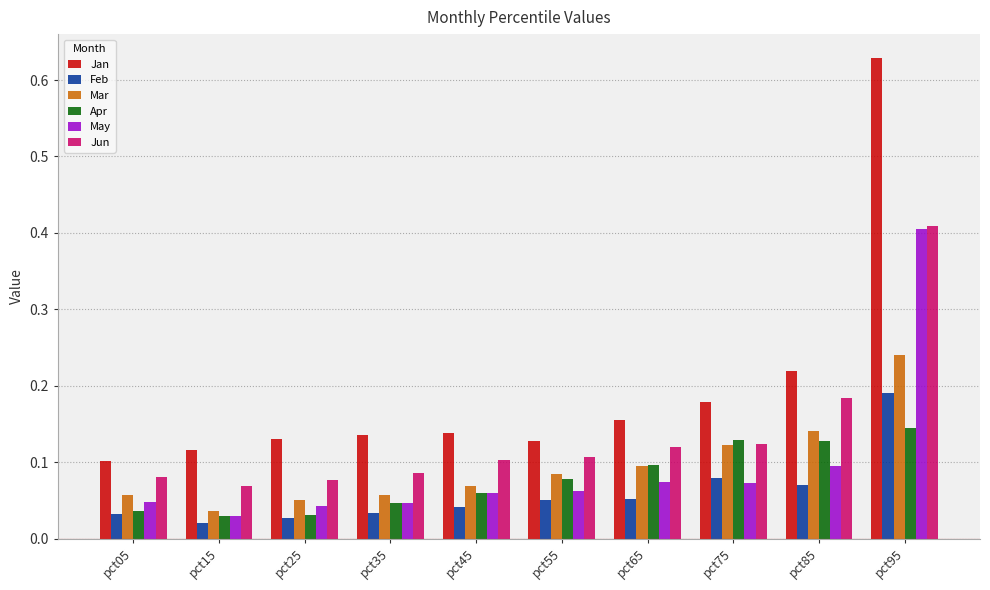

Is it true that May equals 0.1 at pct55?

True